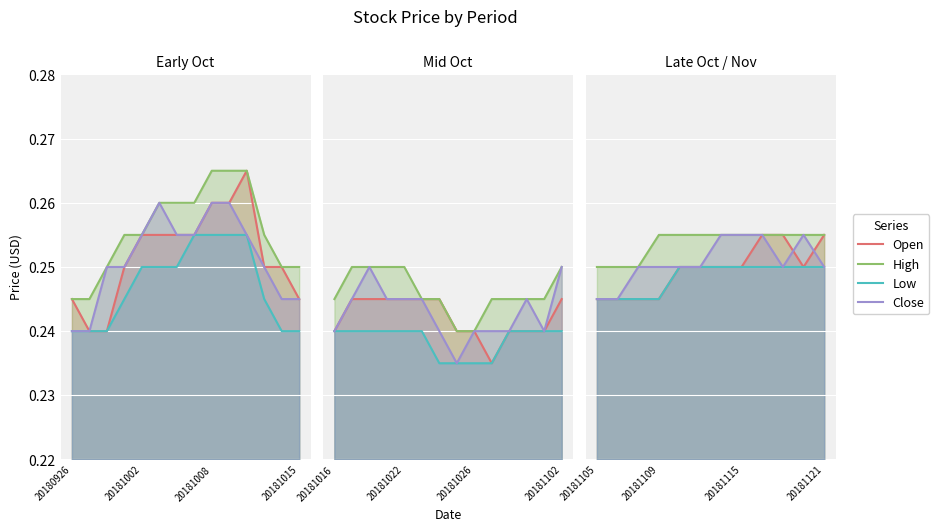

What is the sum of all Open values?

3.0